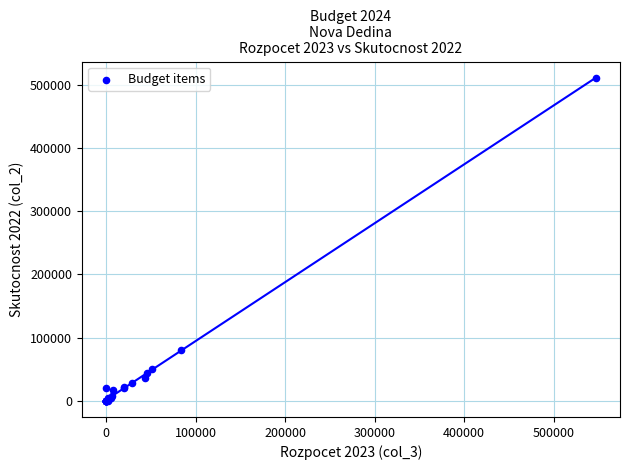

What Y value in the scatter plot is closest to 255245?

81032.2